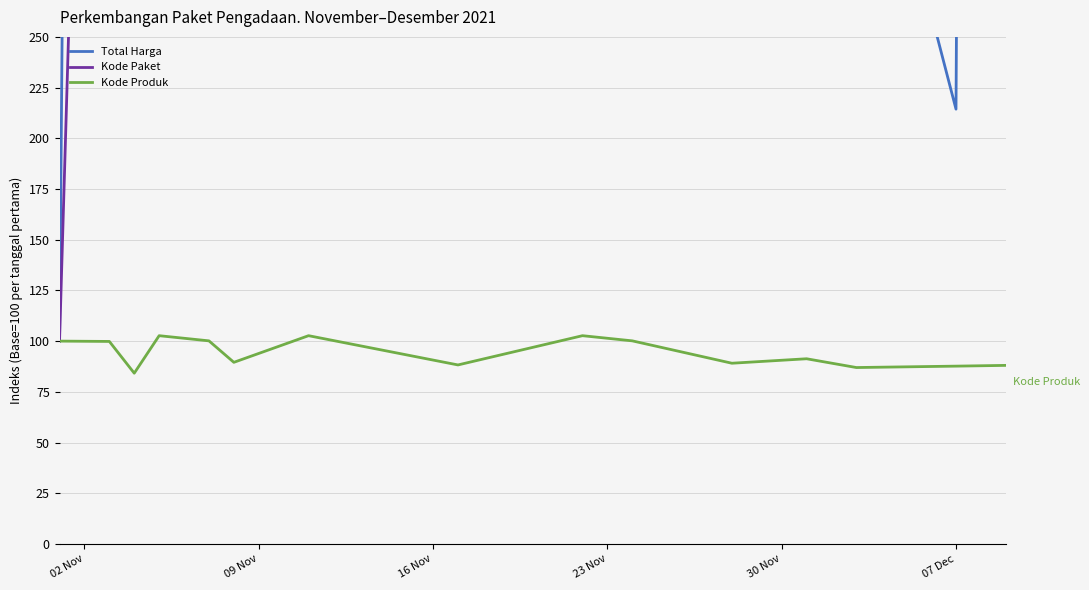

Which series has the largest total across all categories?

Kode Paket